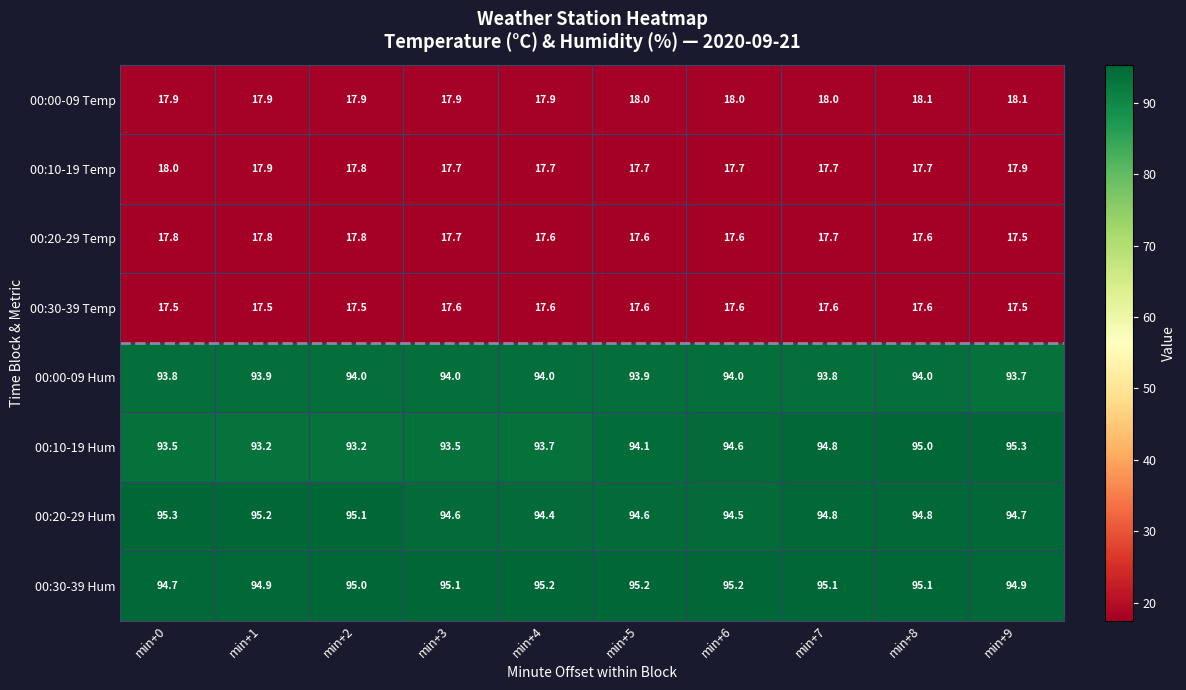

At how many categories does at least one series exceed 92?

10